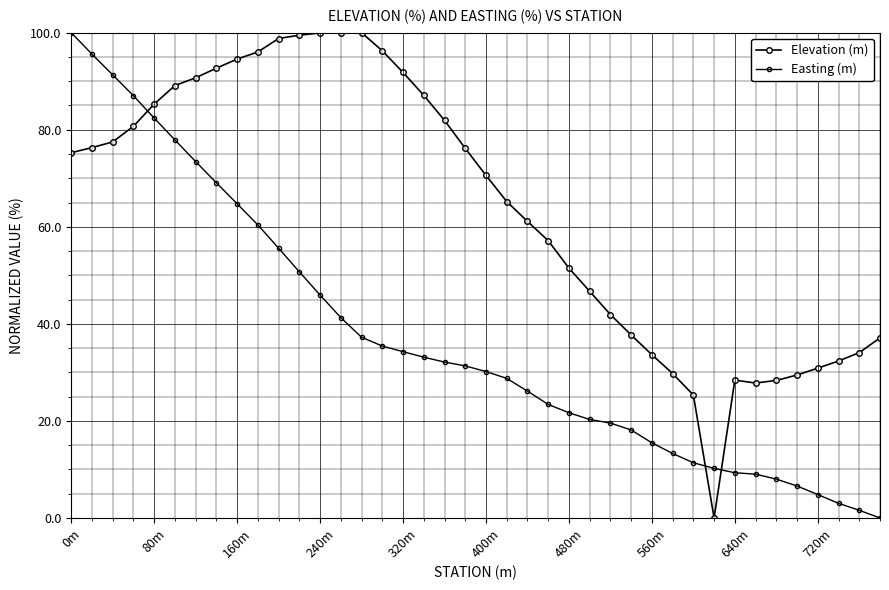

At which label is Elevation (m) closest to 50?

480m